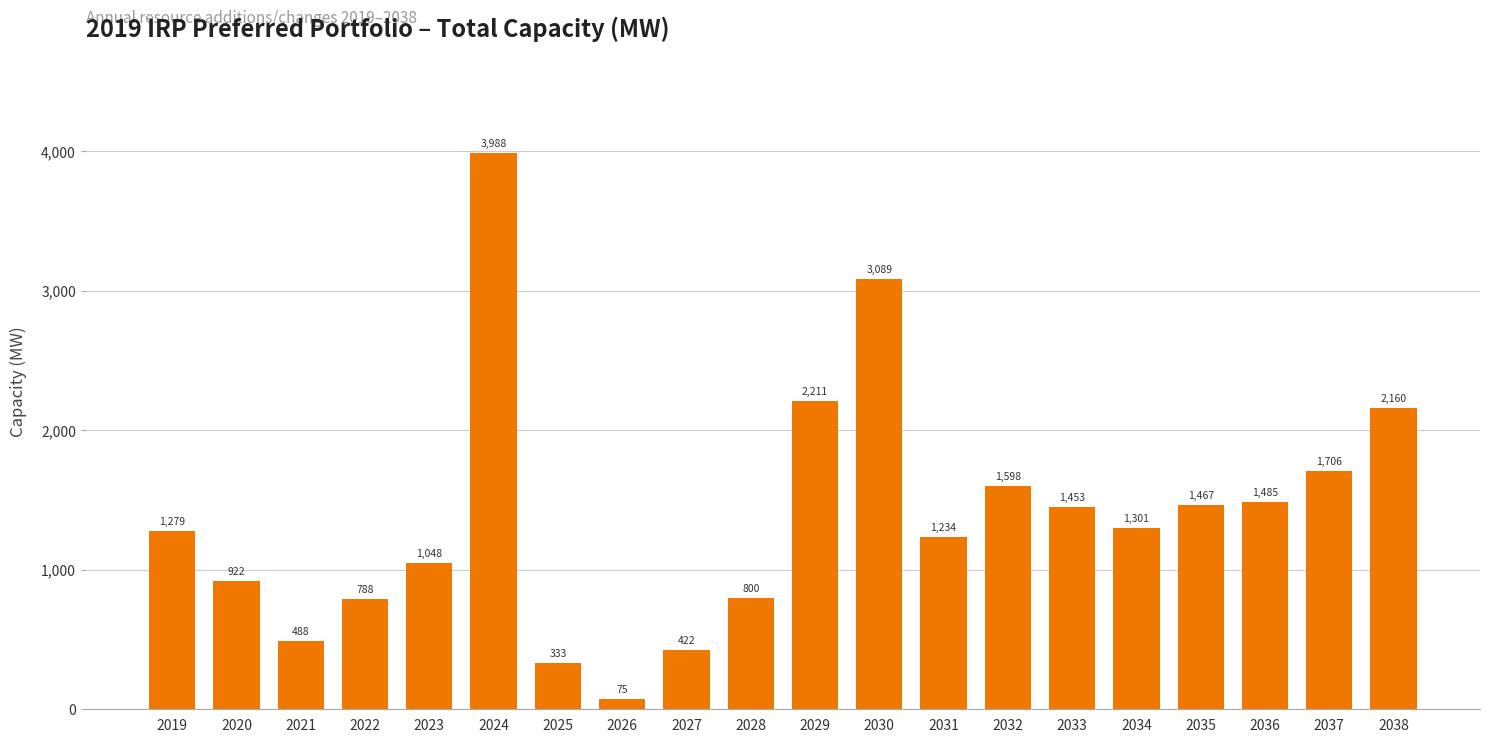

How many values exceed 1300?

10